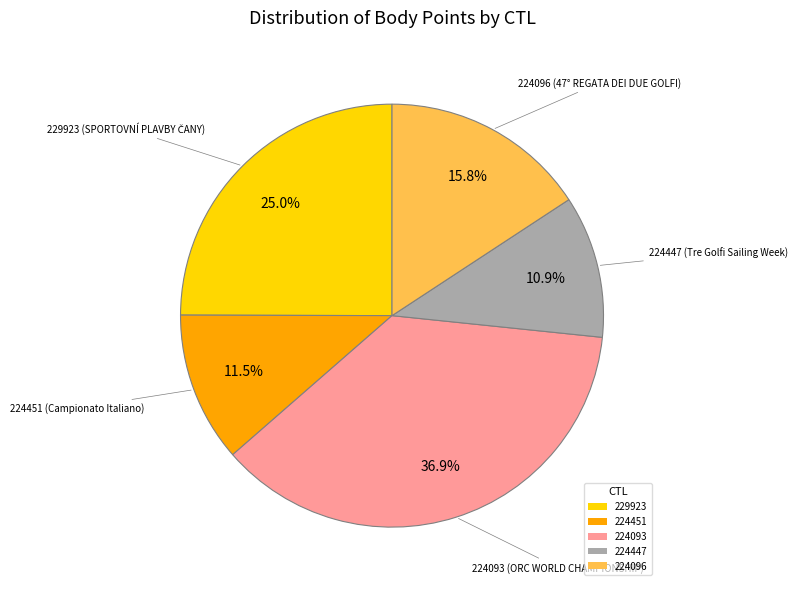

Count the number of slices in the pie.

5